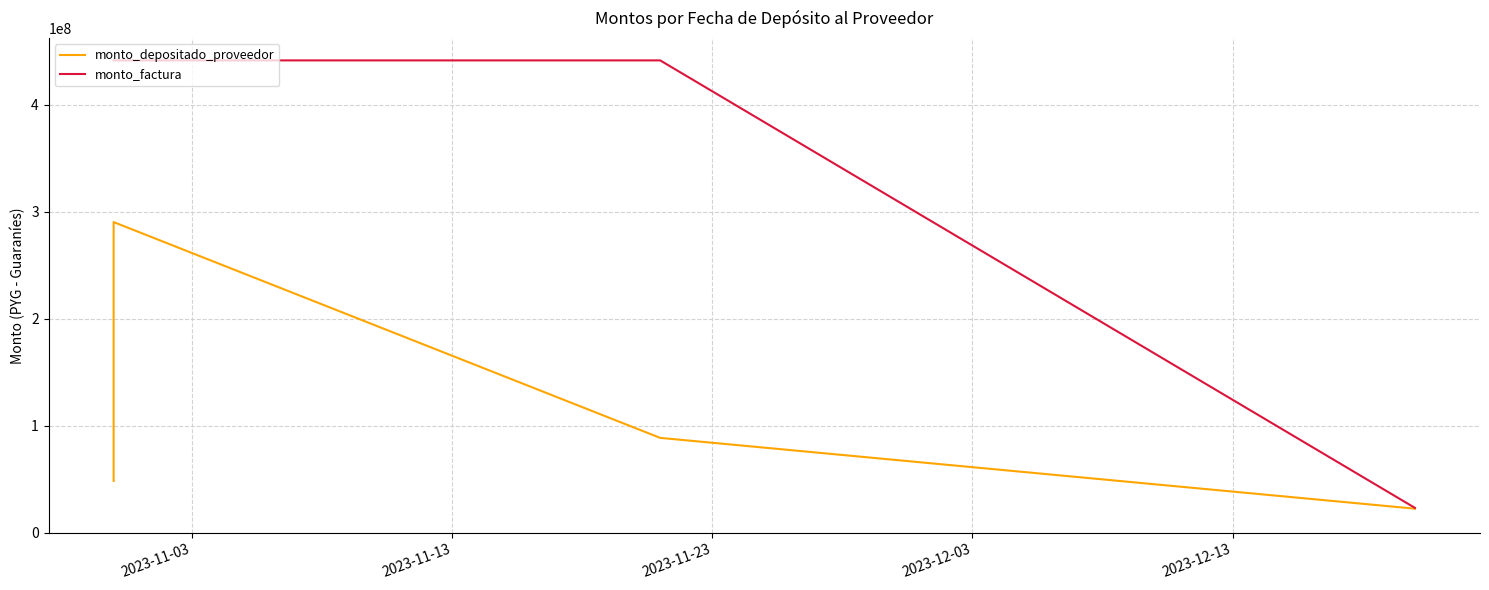

Reading right to left, extract all data points from this chart.

monto_depositado_proveedor: 22503376	88700526	290454546	48409091
monto_factura: 23242924	441615566	441615566	441615566